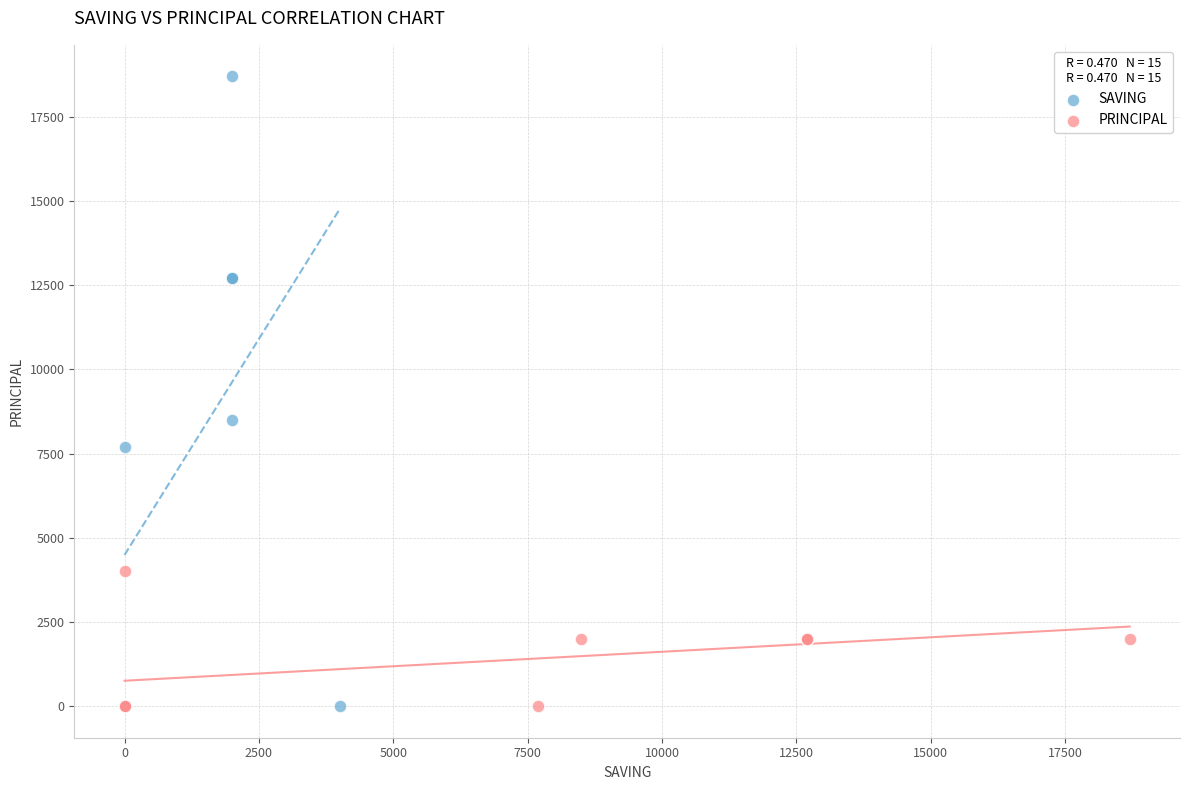

Which series has the widest spread of Y values?

SAVING